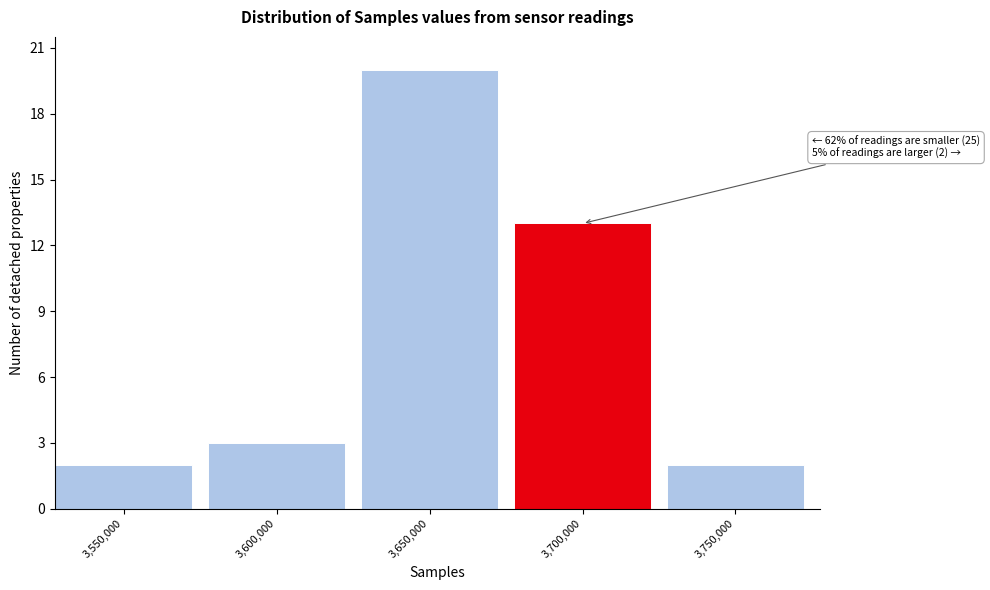

Reading left to right, extract all data points from this chart.

2	3	20	13	2